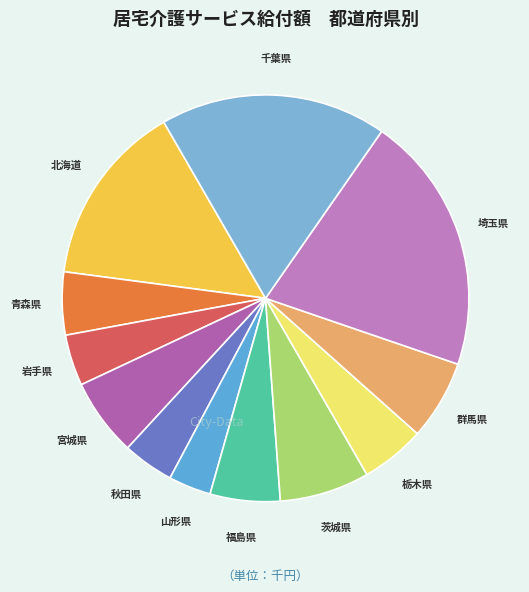

Is there any slice that represents more than half of the pie?

No